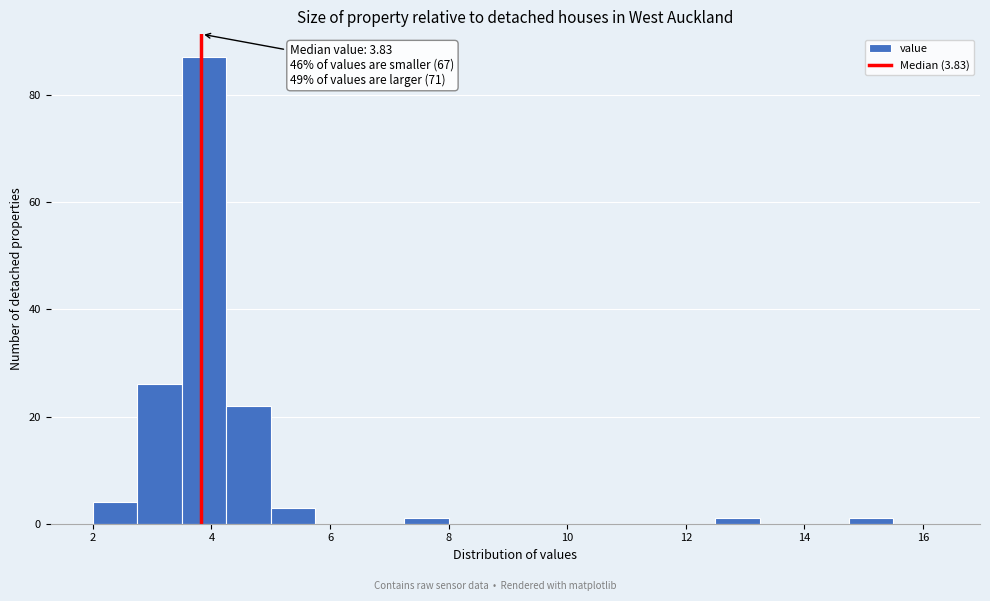

Around what value on the x-axis is the tallest bar? Give the approximate position of its centre, as read against the axis.

3.8